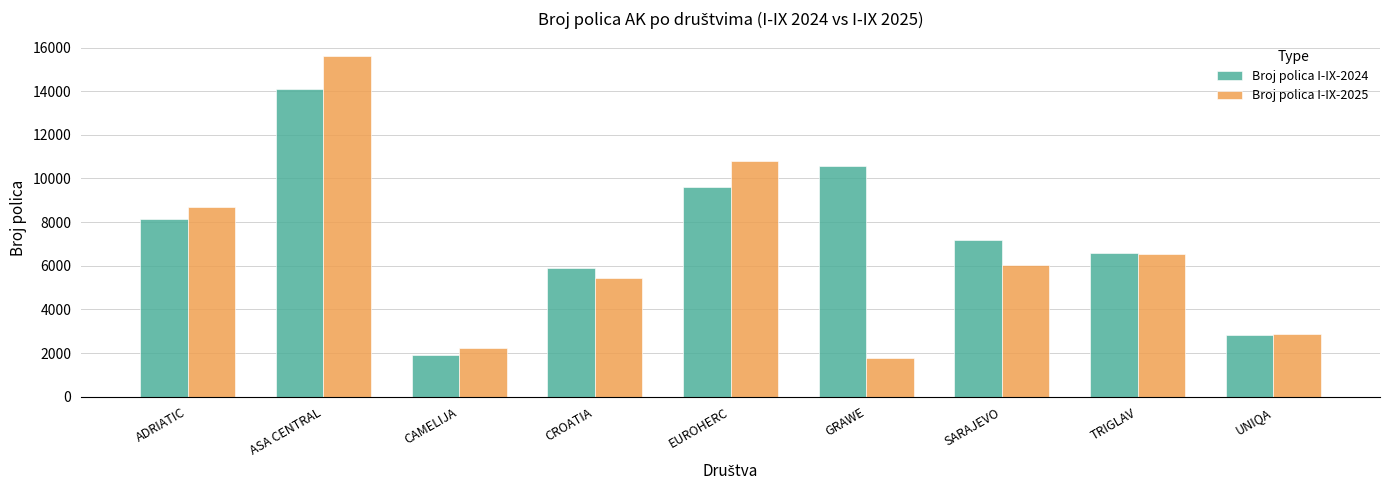

What is the sum of all Broj polica I-IX-2024 values?

66872